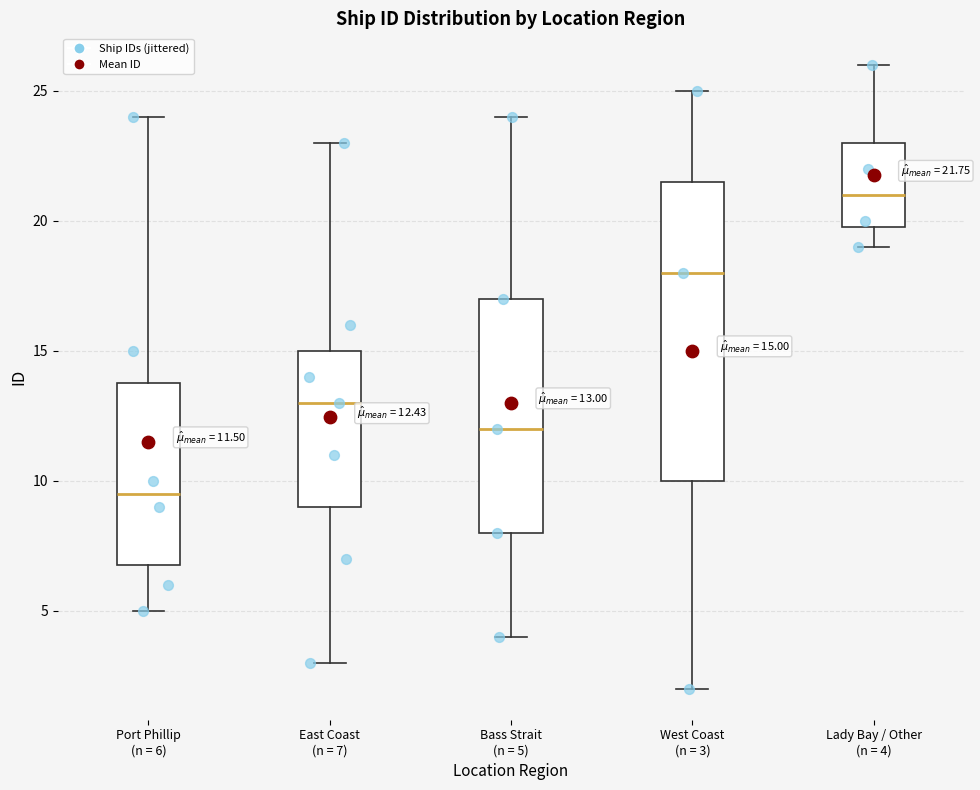

Comparing the boxes themselves (not the whiskers), which one is the tallest?

West Coast (n = 3)